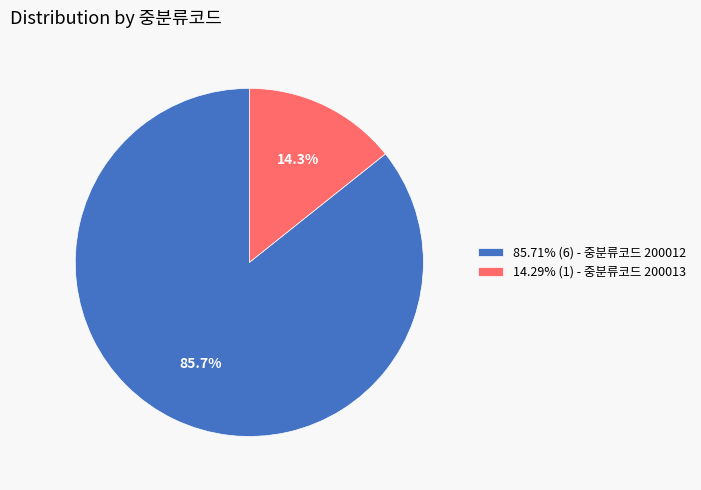

What is the total percentage of 85.71% (6) - 중분류코드 200012 and 14.29% (1) - 중분류코드 200013?

100.0%